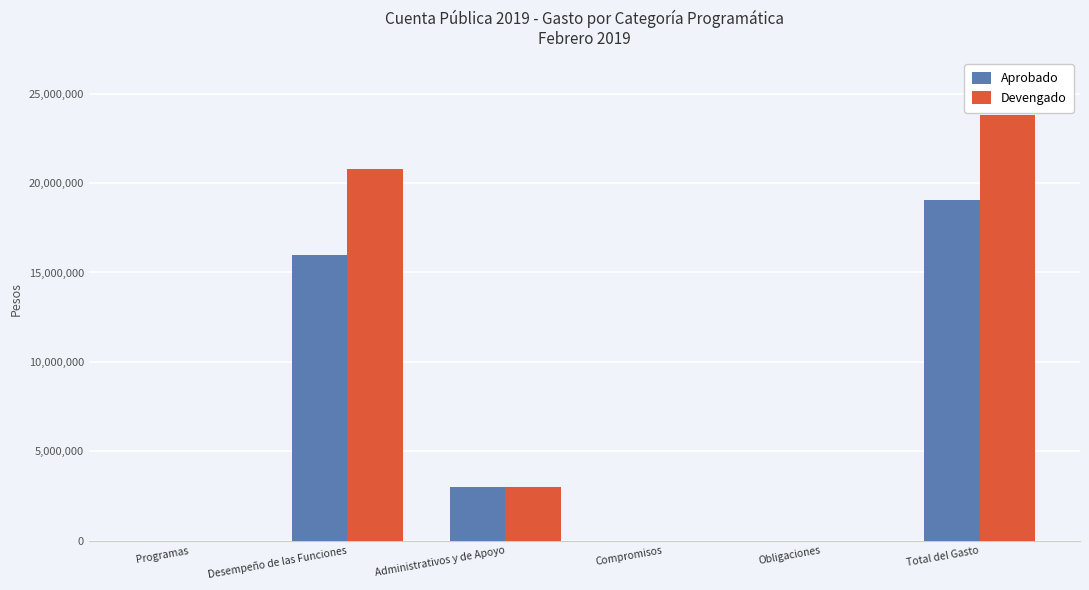

The value of Devengado at Total del Gasto is 31084913.1. True or false?

False